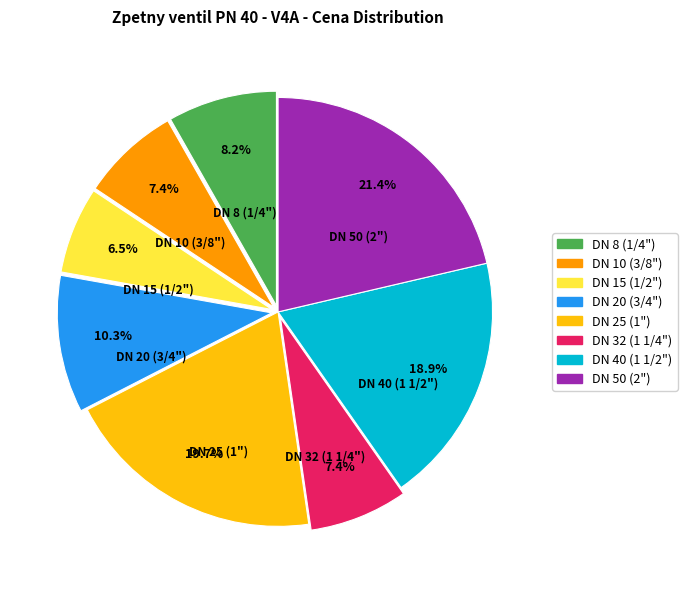

Which has a higher value, DN 50 (2") or DN 40 (1 1/2")?

DN 50 (2")